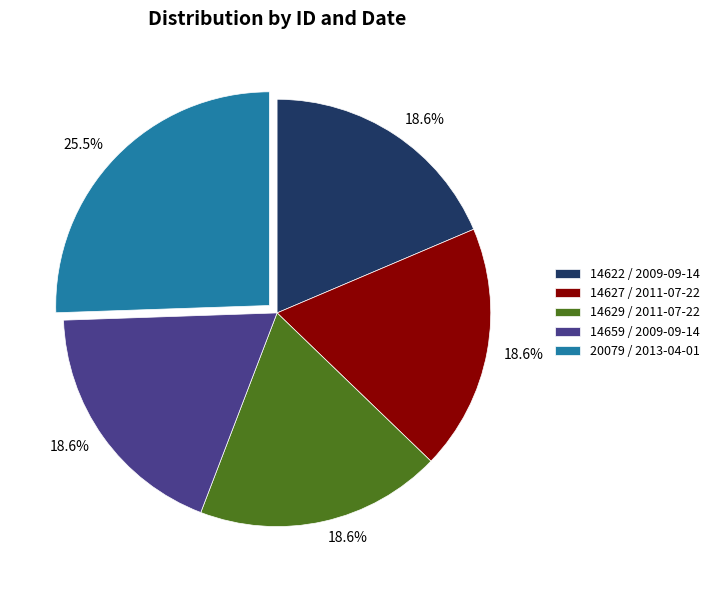

What is the ratio of the value at 14659 / 2009-09-14 to the value at 14627 / 2011-07-22?

1.0